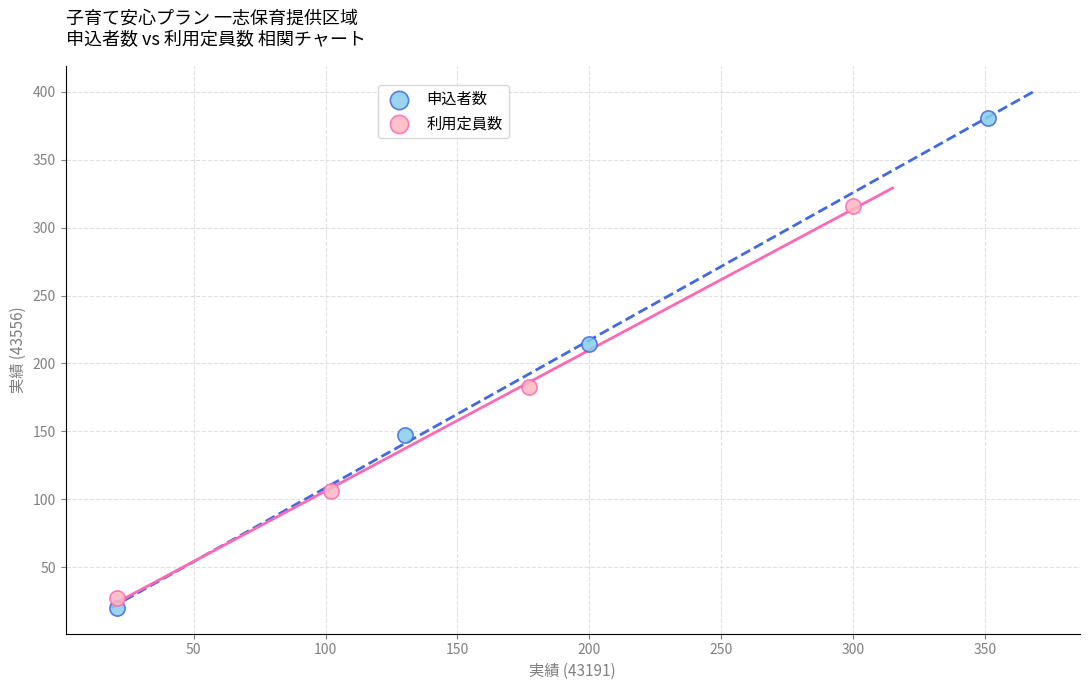

Which series has the widest spread of Y values?

申込者数